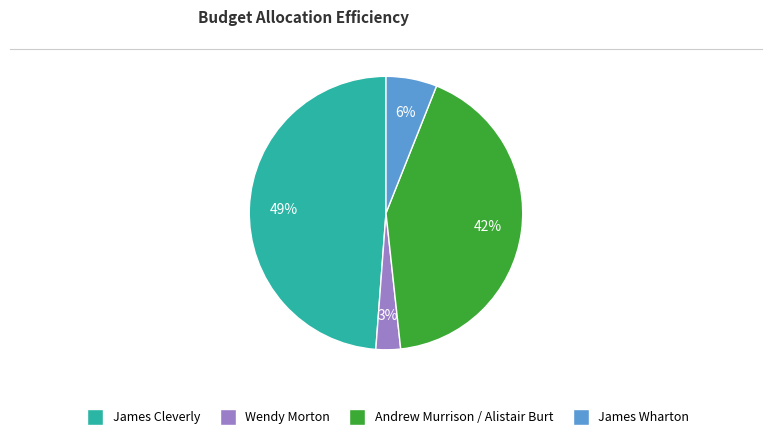

Count the number of slices in the pie.

4